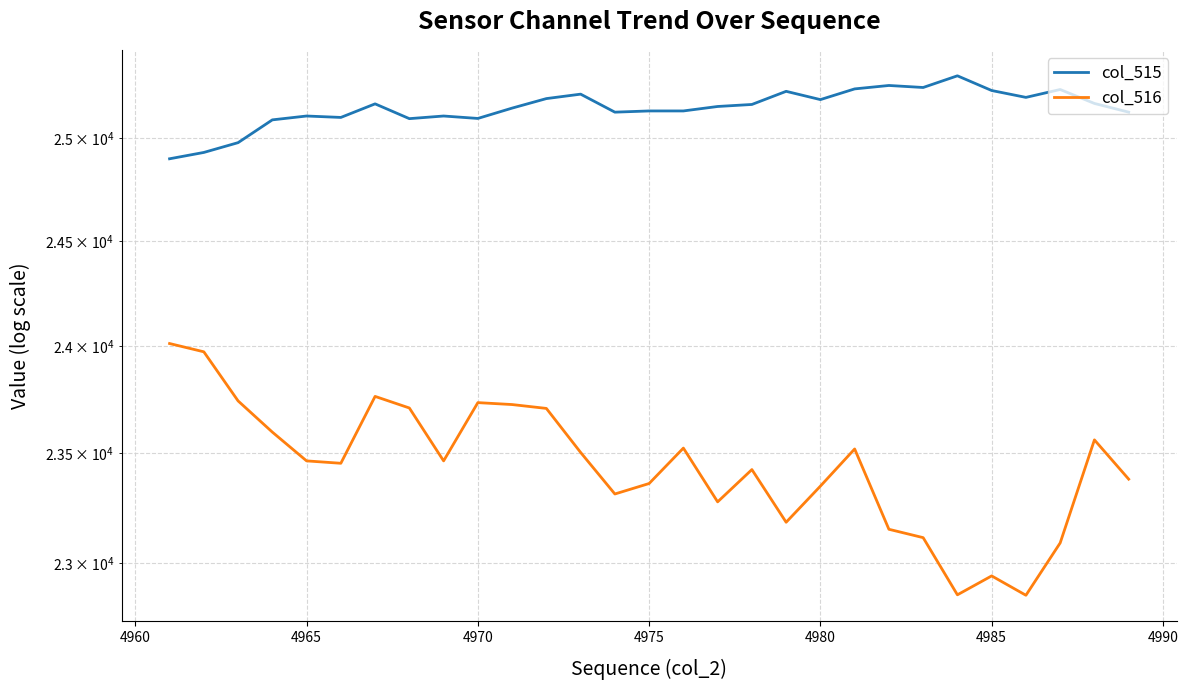

True or false: col_516 has more than 0 points higher than both neighbors.

True